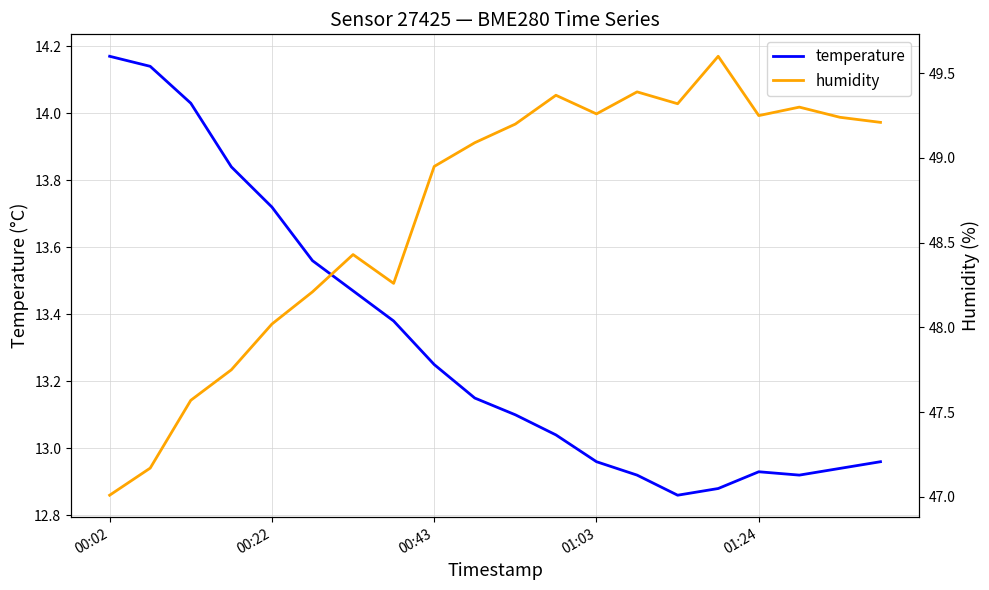

At which category does the chart reach its peak across all series?

15